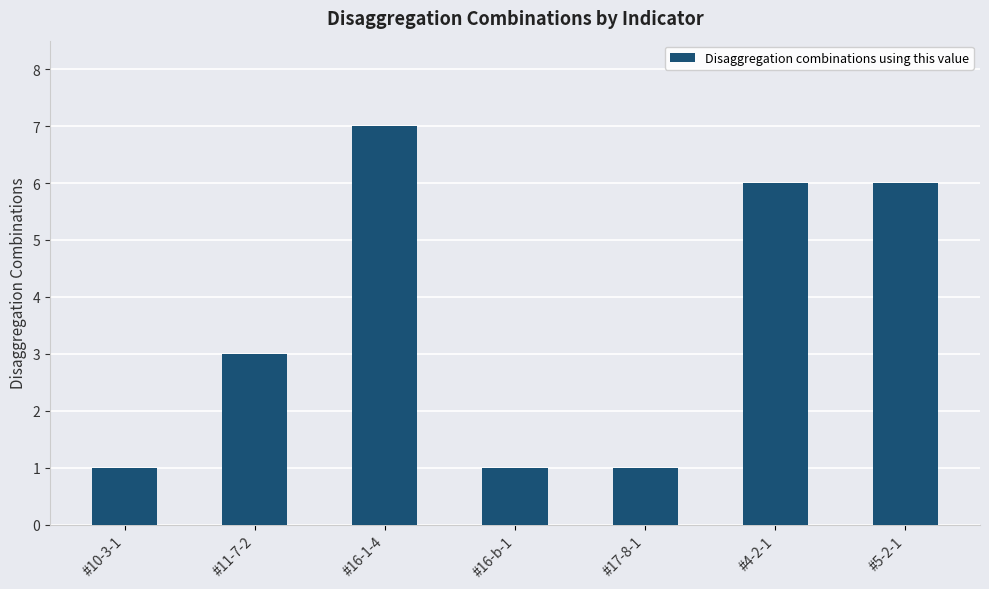

What is the maximum value shown in the chart?

7